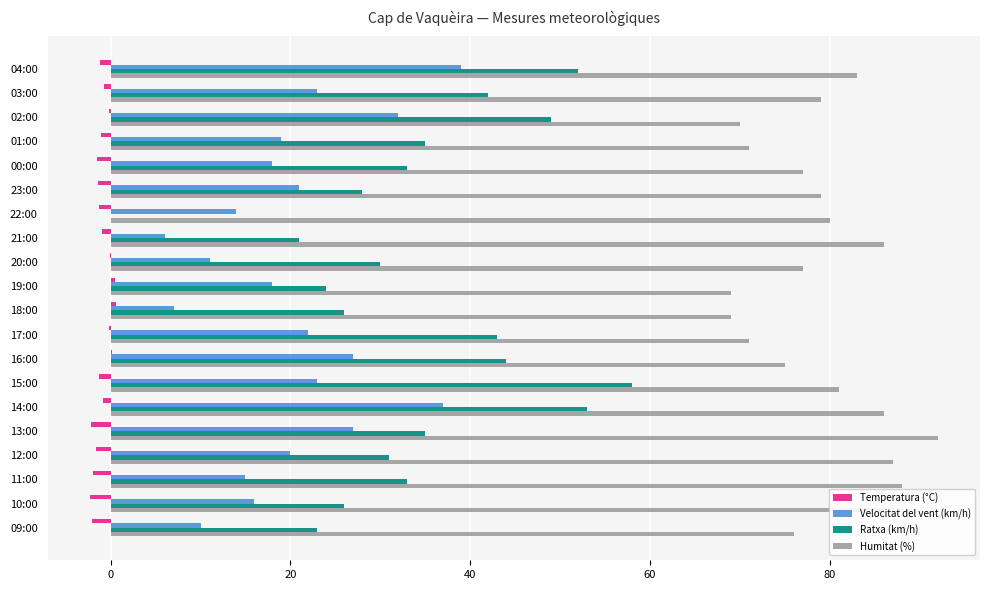

Which series changed the most between 00:00 and 16:00?

Ratxa (km/h)